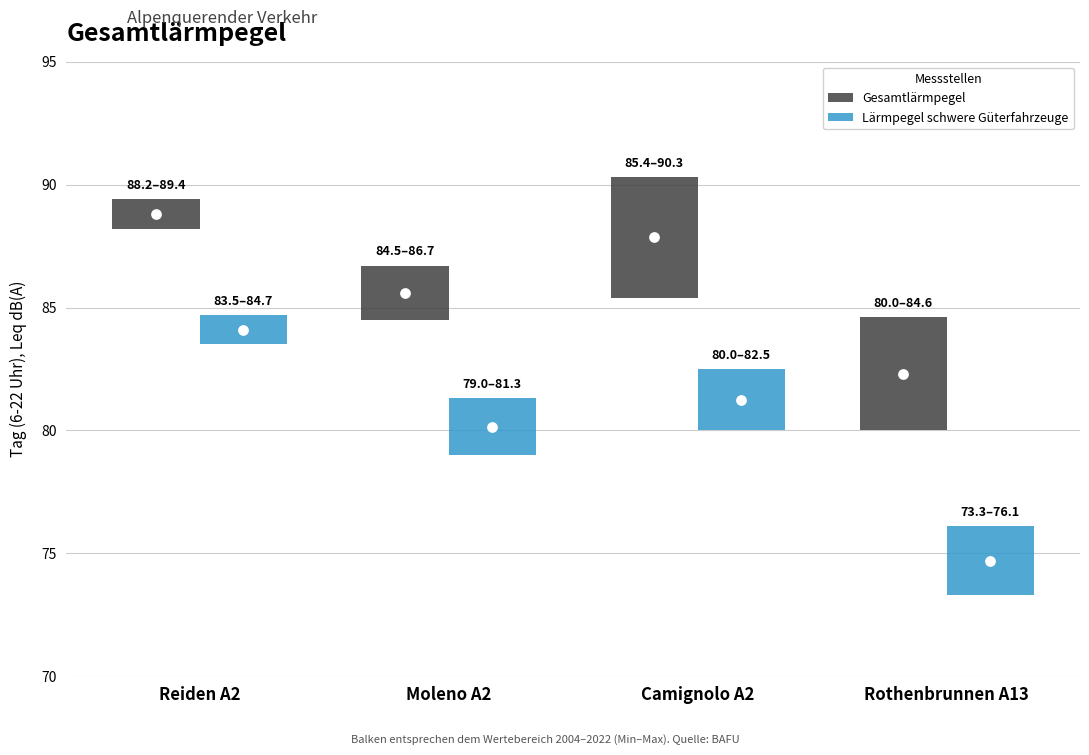

At how many categories does at least one series exceed 4?

2